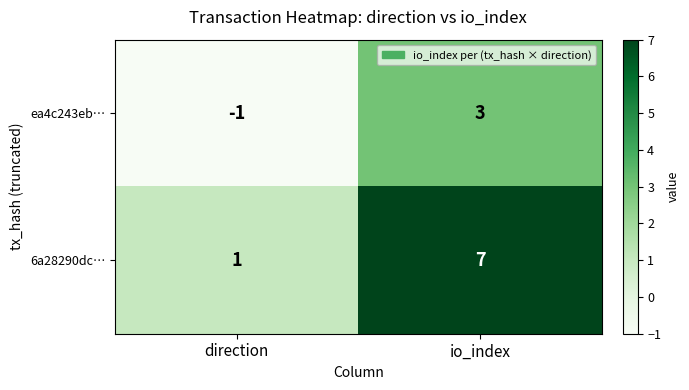

The value of ea4c243eb… at direction is 0. True or false?

False